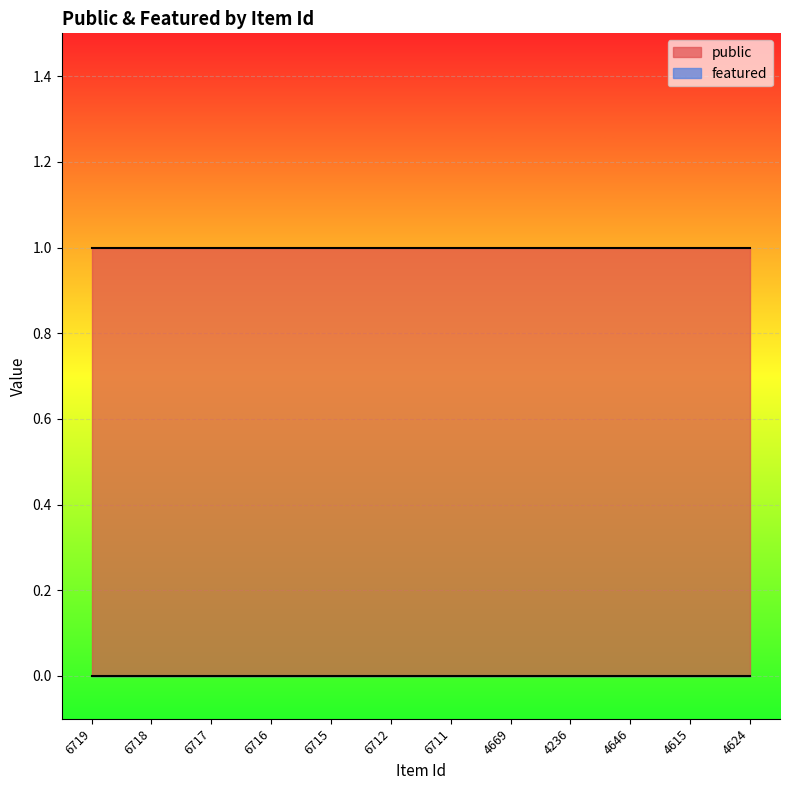

At how many categories does at least one series exceed 0?

12